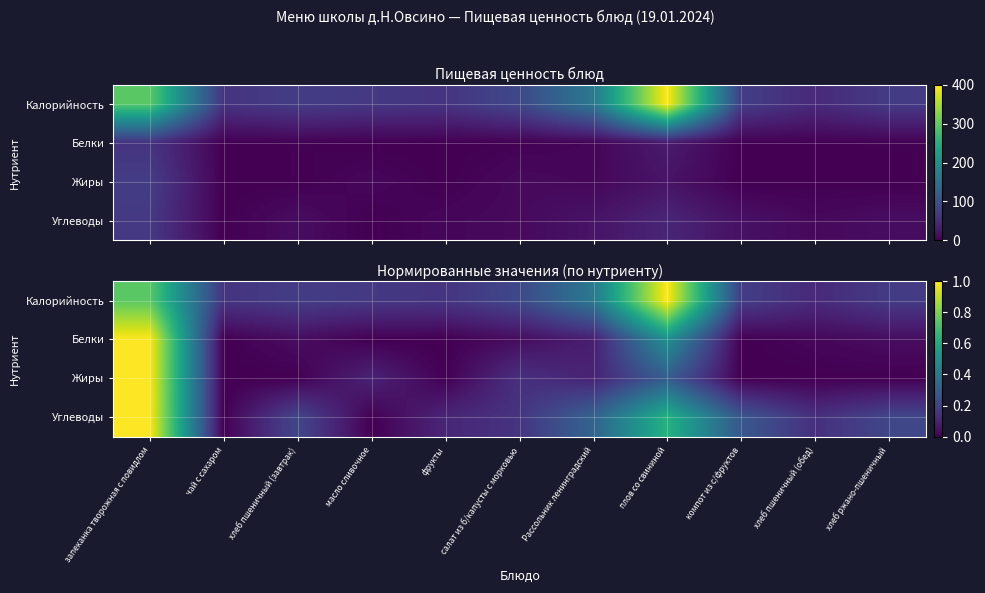

What is the difference between the maximum and minimum values in the Белки series?

1.0